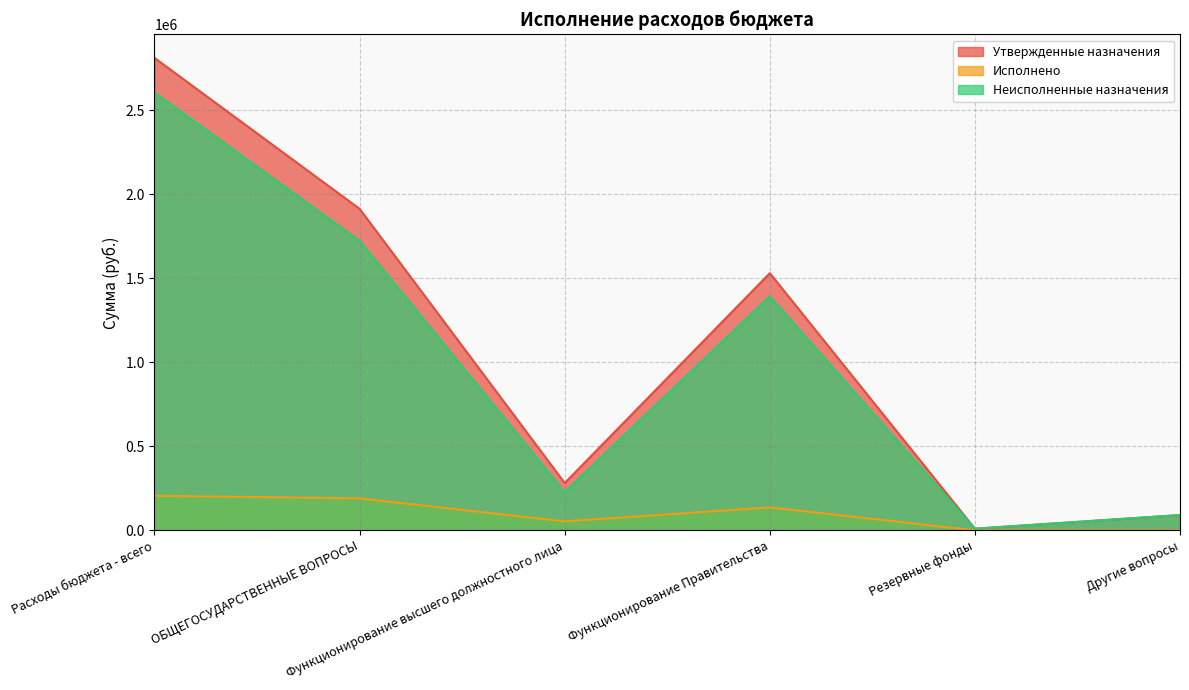

What is the highest value of the Исполнено series?

205883.6